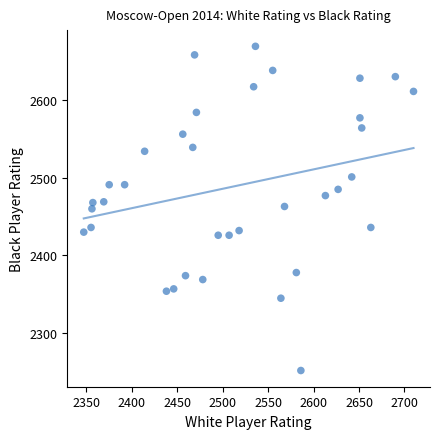

What is the range of Y values (max minus min)?

417